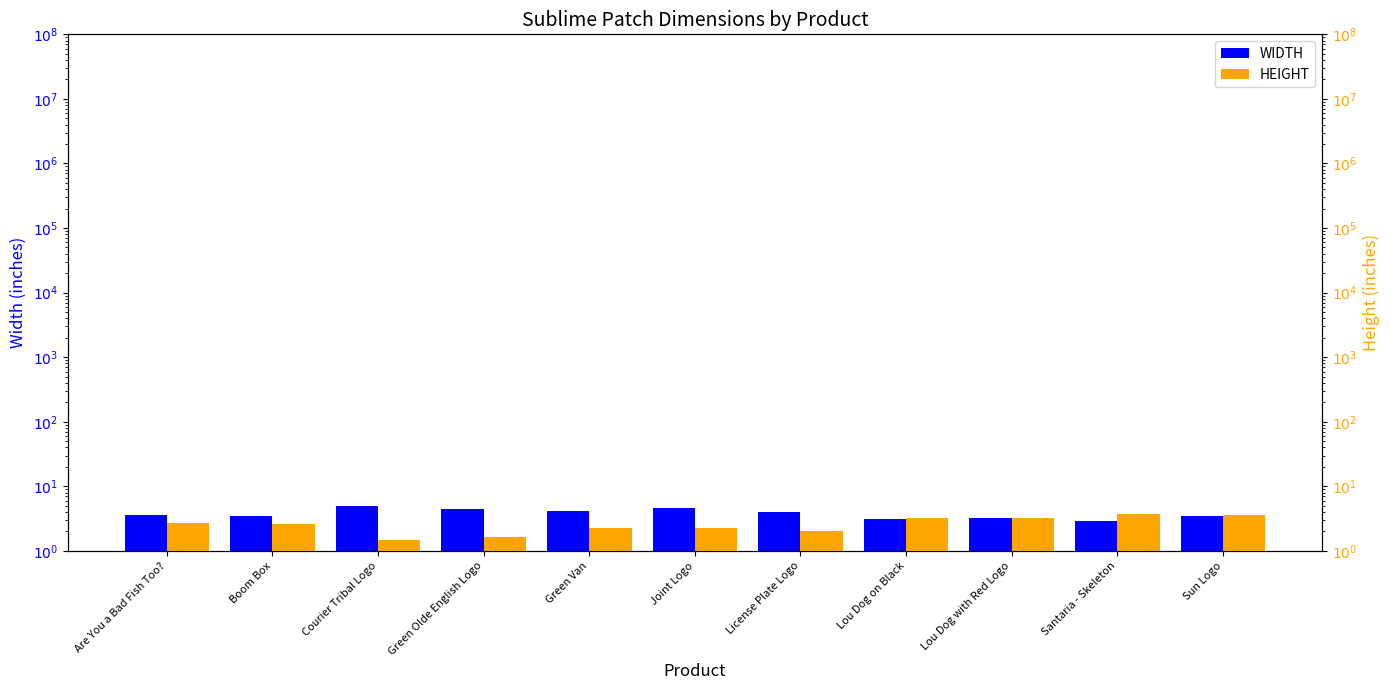

Rank the series by their maximum value, from highest to lowest.

WIDTH, HEIGHT